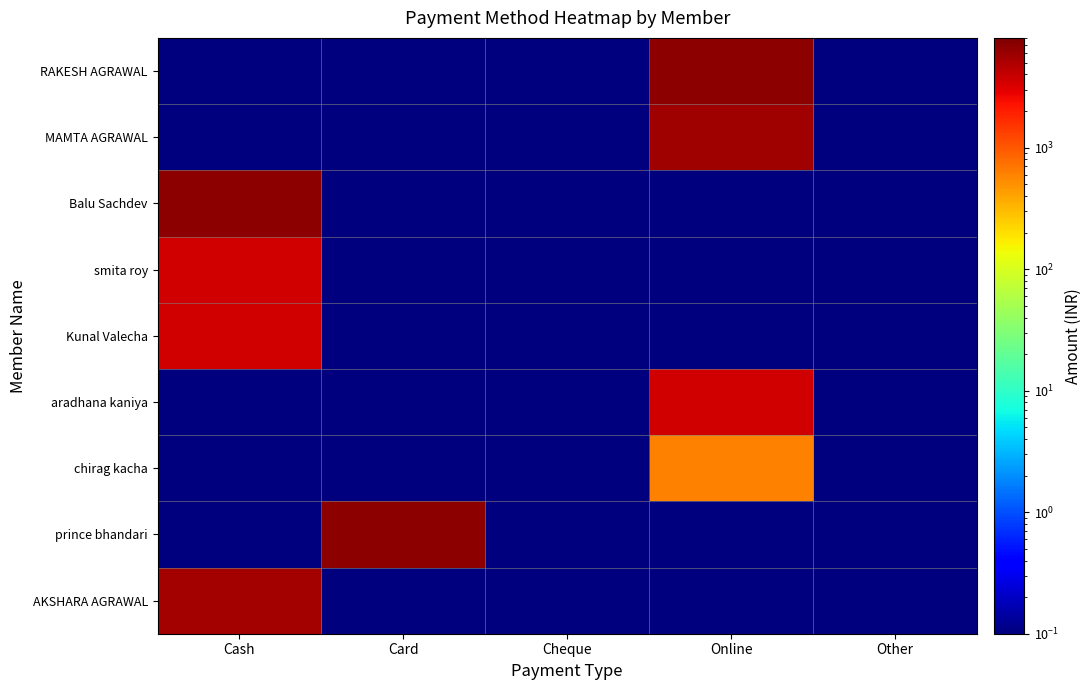

What is the difference between the highest and lowest values at Card?

6999.9